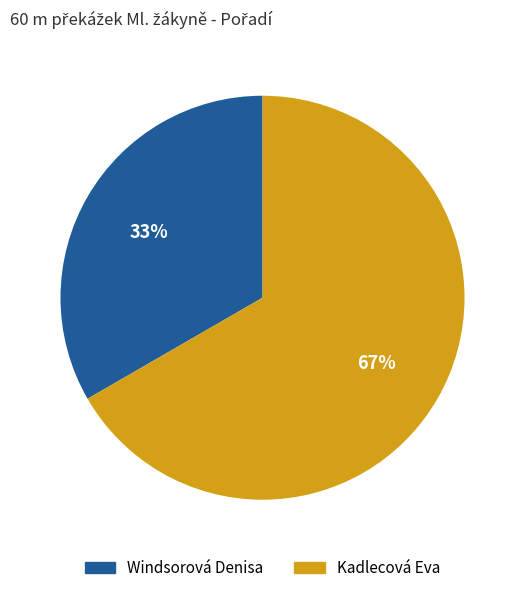

Is it true that Windsorová Denisa is 47% of the pie?

False